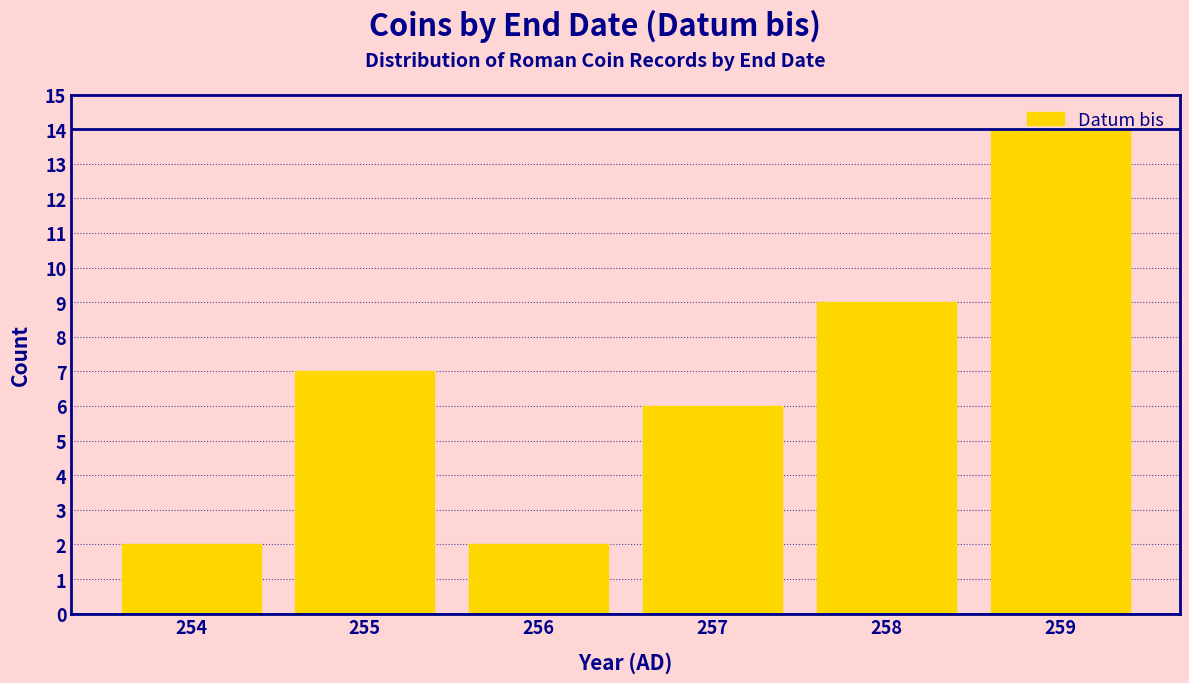

Read the value at 255, to the nearest 5.

5